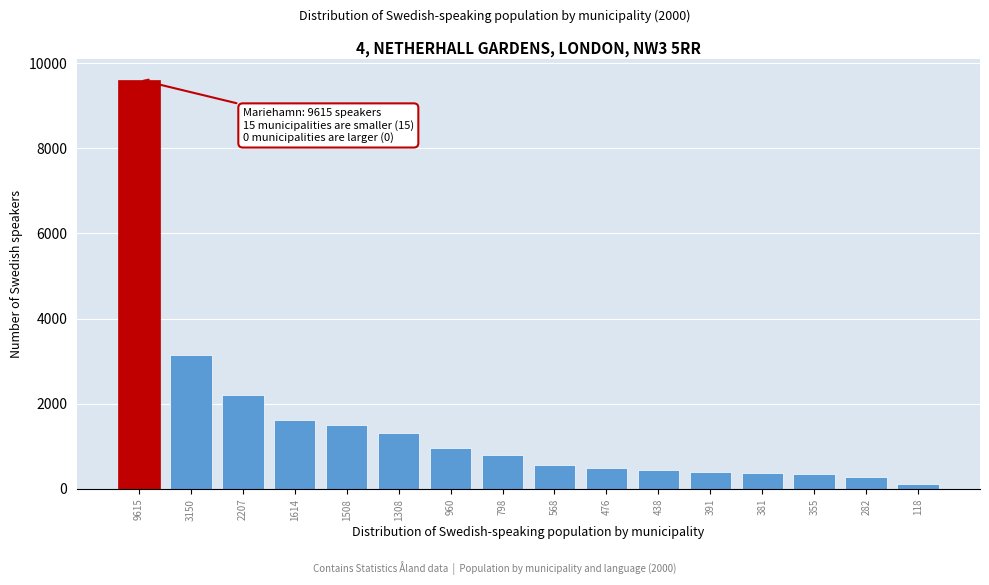

What is the sum of all values?

24169